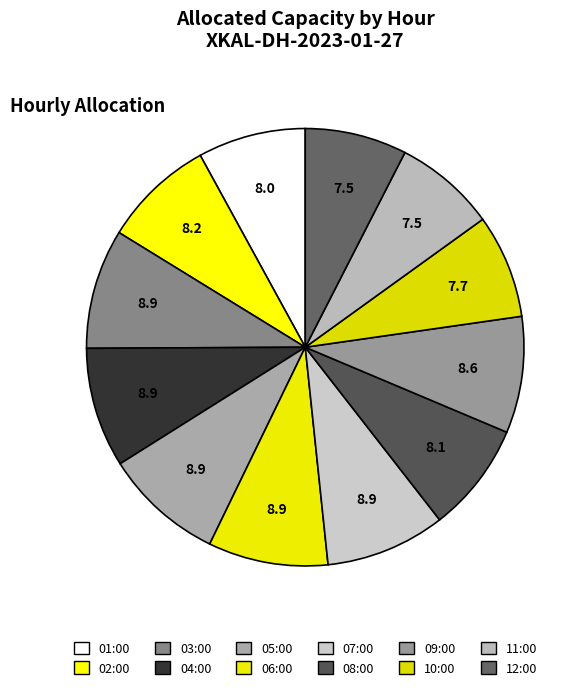

Does 09:00 account for over 50% of the chart?

No